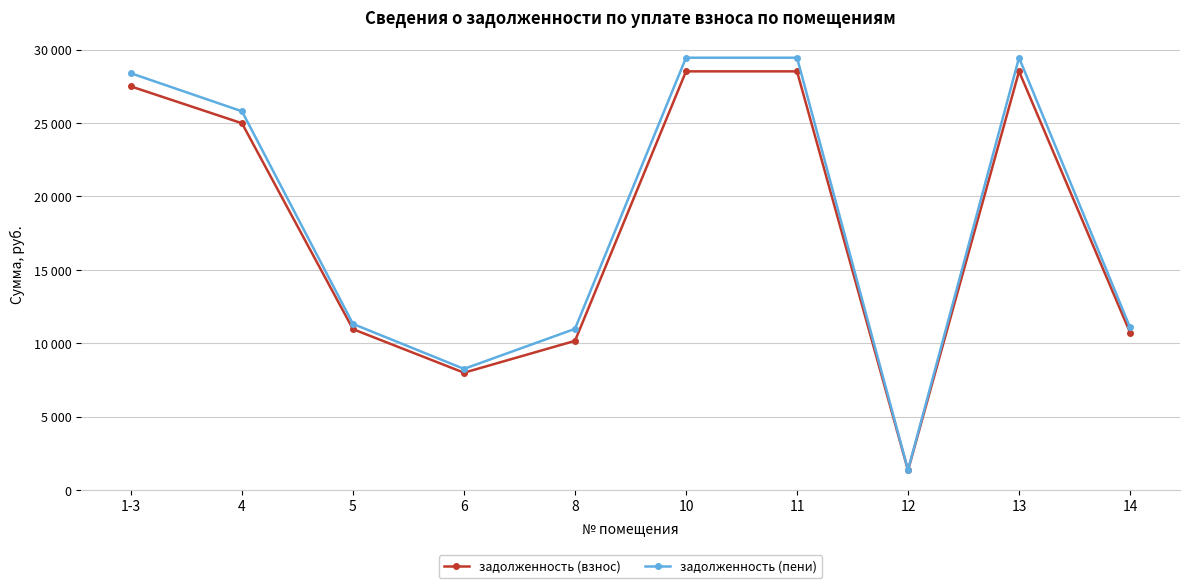

List the labels in order of задолженность (пени) value, smallest first.

12, 6, 8, 14, 5, 4, 1-3, 10, 11, 13